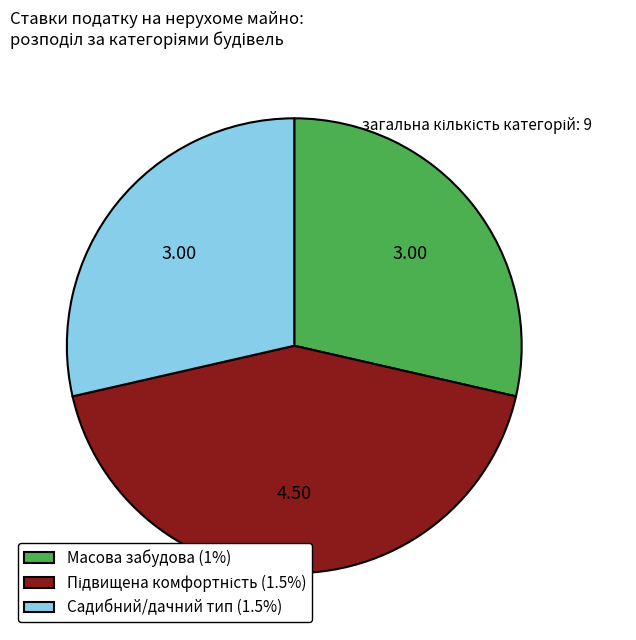

Is Масова забудова (1%) the majority of the pie?

No